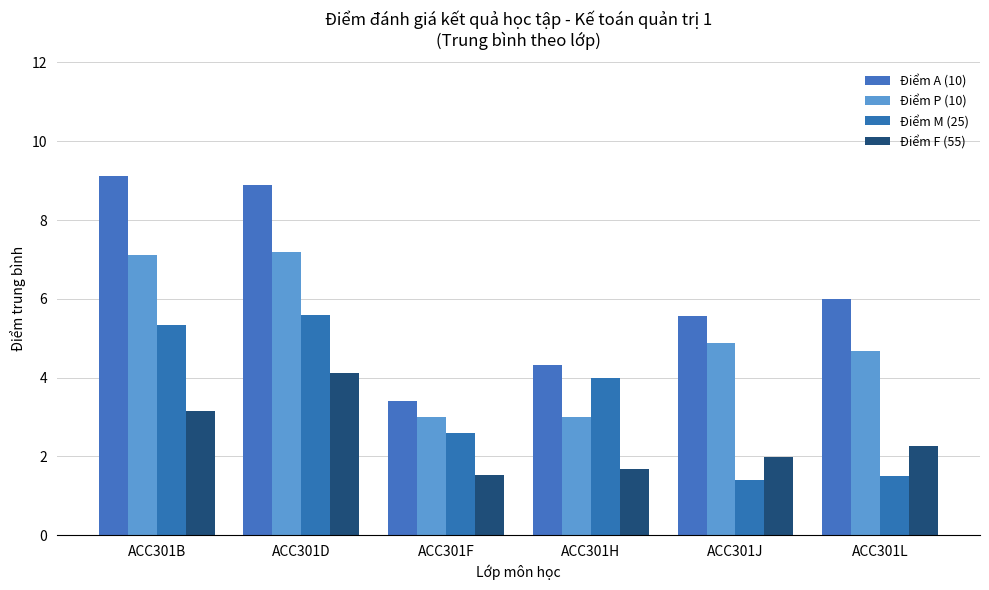

What is the minimum value shown in the chart?

1.4